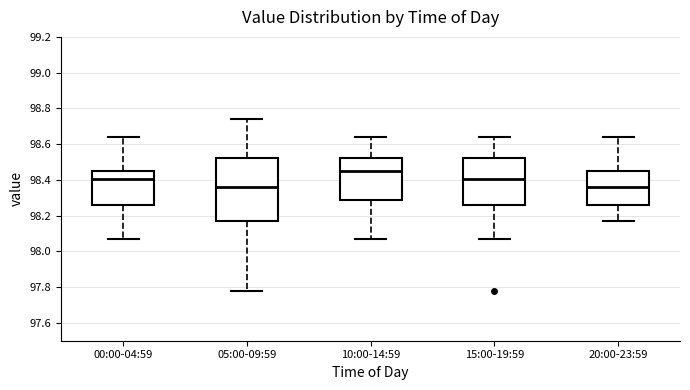

Reading left to right, read every box against the y-axis: the position of its median line, the range the box covers, and the ends of its whiskers. The values are not printed on the chart, so give them approximately, as read against the axis.

00:00-04:59: median 98.40, box 98.26 to 98.46, whiskers 98.08 to 98.64
05:00-09:59: median 98.36, box 98.18 to 98.52, whiskers 97.78 to 98.74
10:00-14:59: median 98.46, box 98.28 to 98.52, whiskers 98.08 to 98.64
15:00-19:59: median 98.40, box 98.26 to 98.52, whiskers 98.08 to 98.64
20:00-23:59: median 98.36, box 98.26 to 98.46, whiskers 98.18 to 98.64